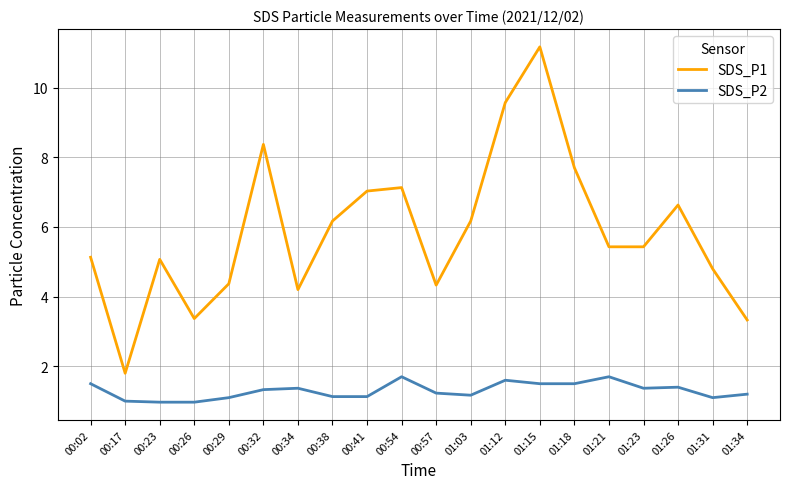

At which category is the sum across all series the highest?

01:15